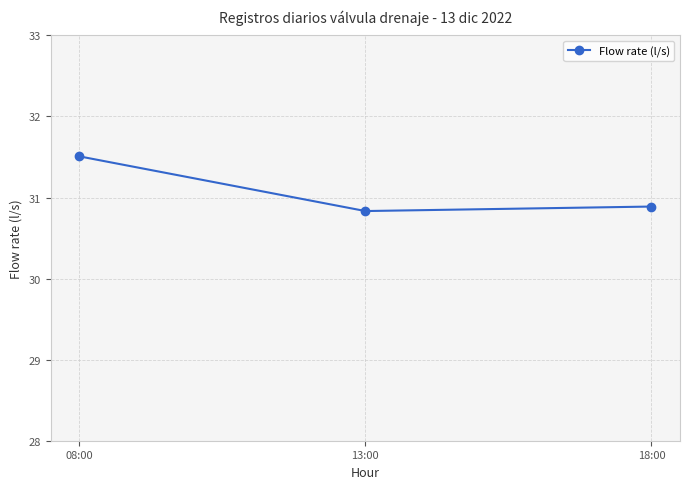

Reading left to right, what are all the values shown in this chart?

31.5	30.8	30.9